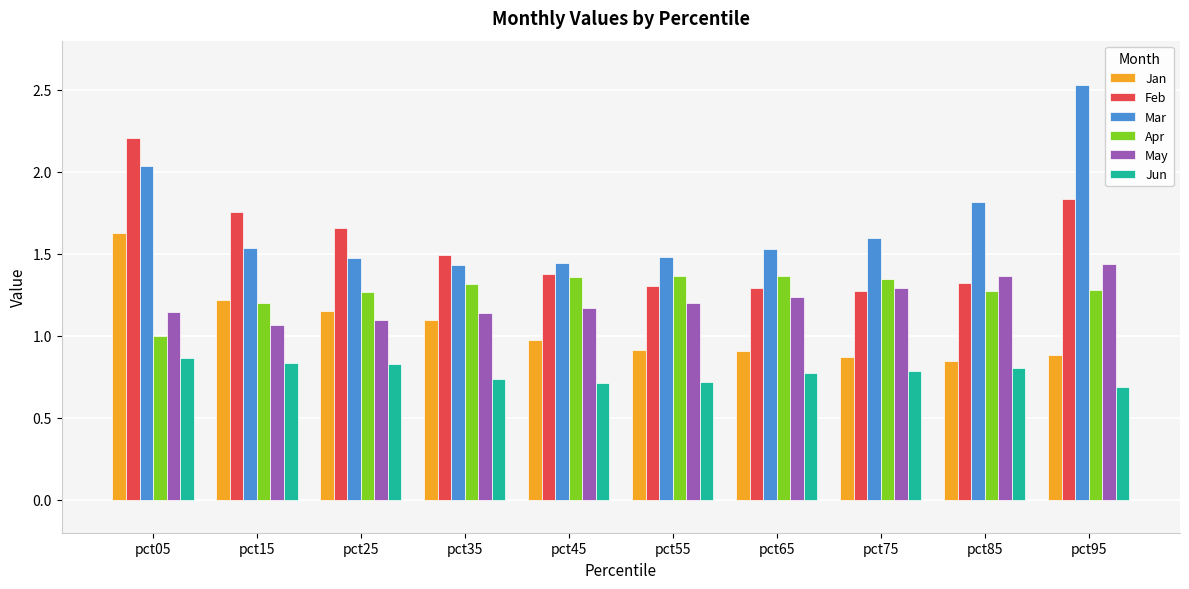

Which series has the largest total across all categories?

Mar